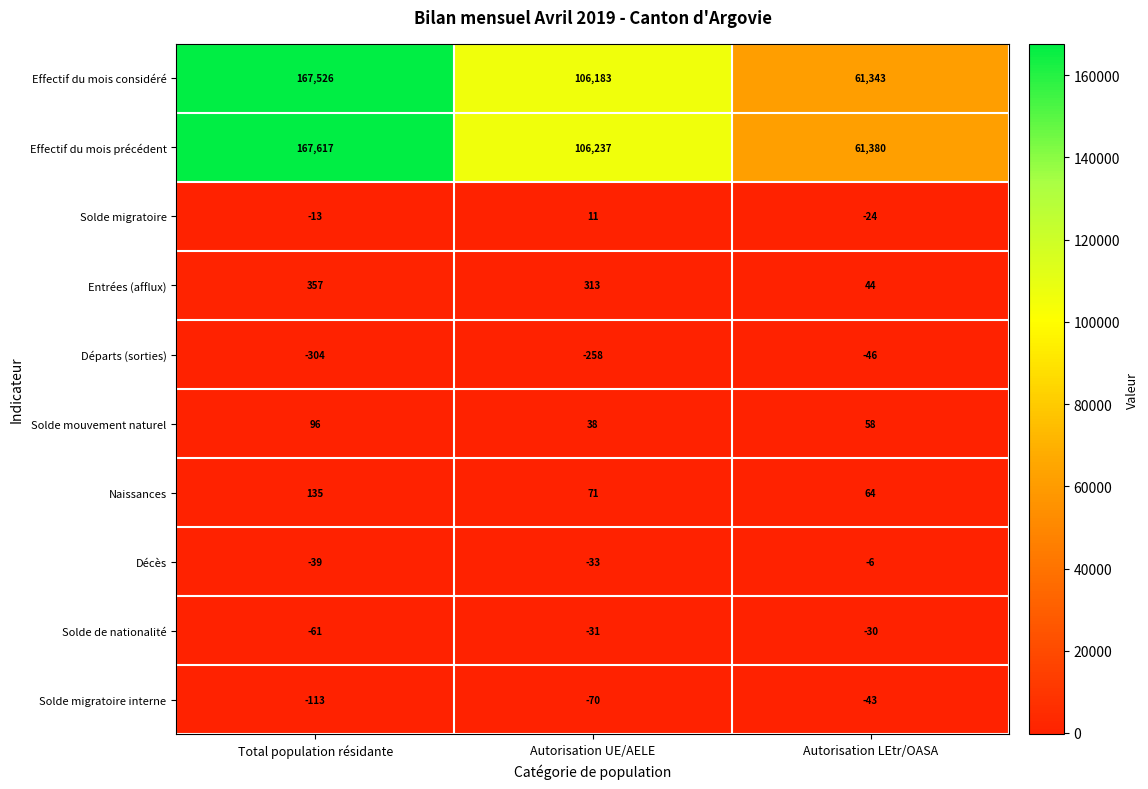

Count the Solde migratoire values in the range -24 to 11.

3